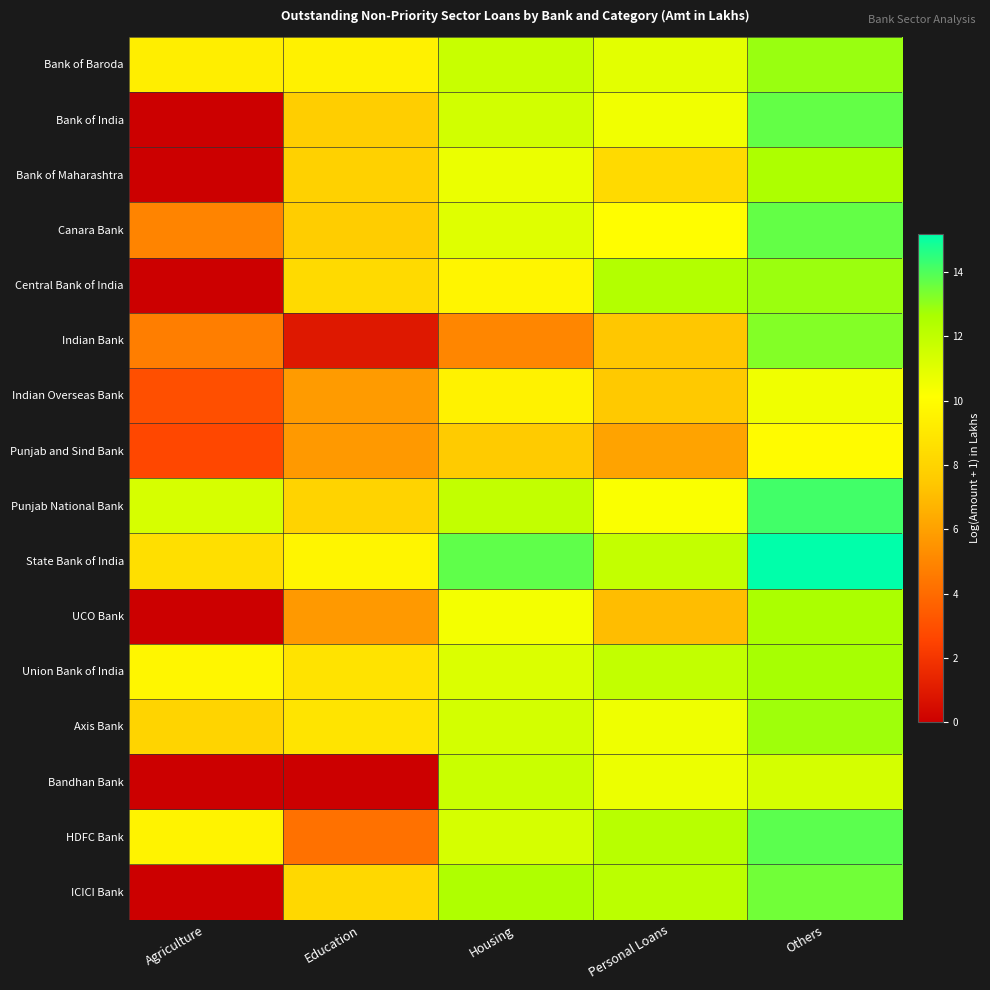

Count the number of categories in the chart.

5